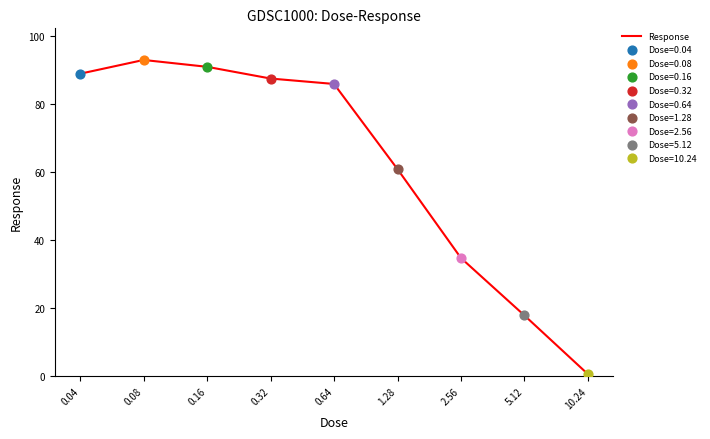

What is the change in value from 0.64 to 1.28?

-25.1